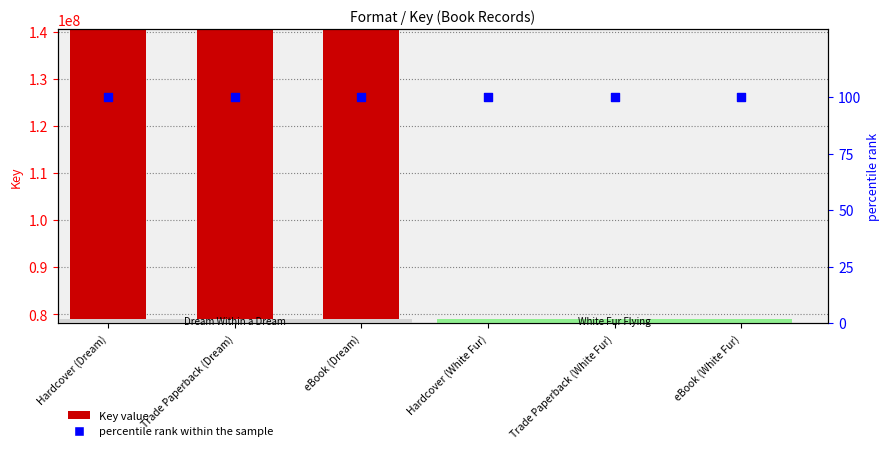

Is the value of Key at Trade Paperback (Dream) greater than the value of percentile rank within the sample at Hardcover (White Fur)?

Yes